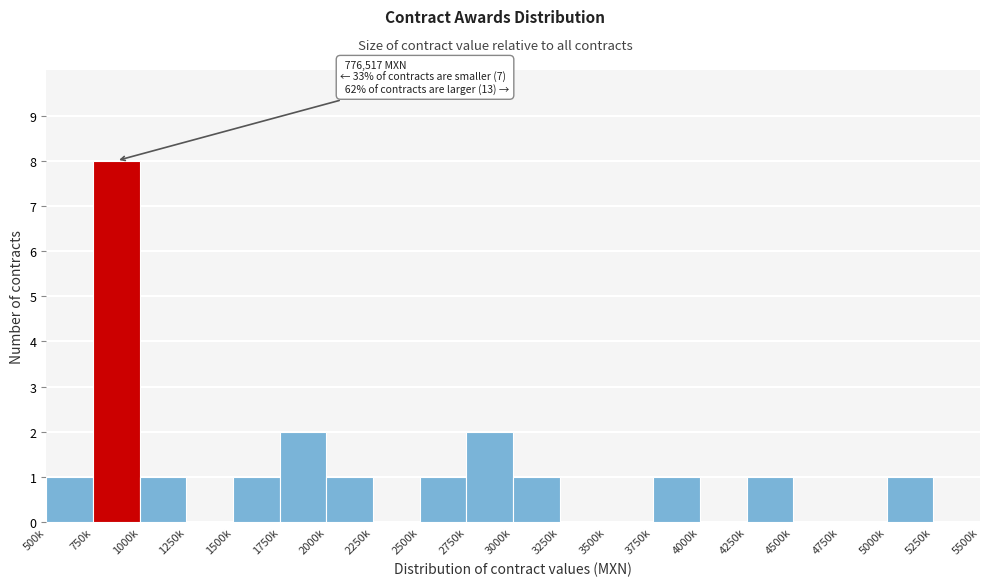

Reading left to right, transcribe all the data shown in this chart.

500k=1	750k=8	1000k=1	1250k=0	1500k=1	1750k=2	2000k=1	2250k=0	2500k=1	2750k=2	3000k=1	3250k=0	3500k=0	3750k=1	4000k=0	4250k=1	4500k=0	4750k=0	5000k=1	5250k=0